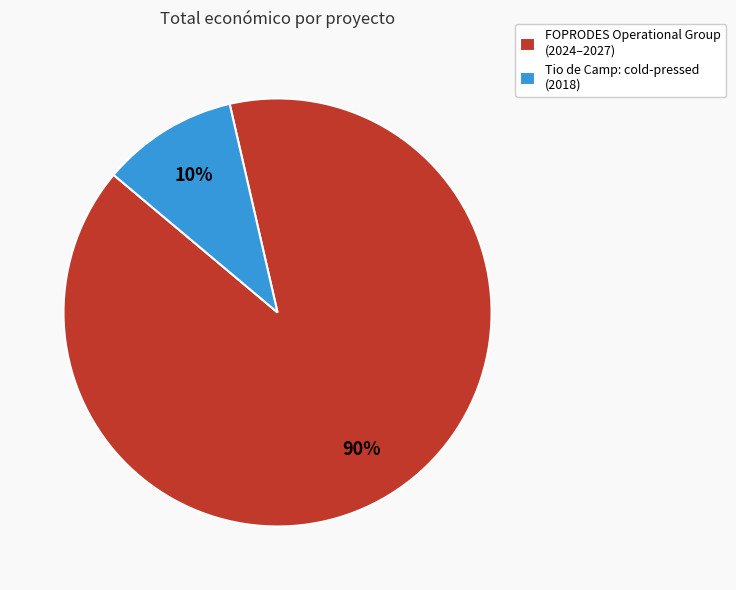

Count the number of slices in the pie.

2